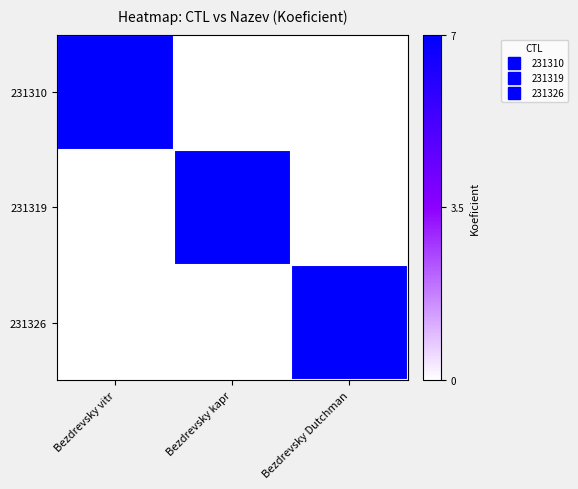

Reading left to right, list all the values displayed in this chart.

231310: Bezdrevsky vitr=7	Bezdrevsky kapr=0	Bezdrevsky Dutchman=0
231319: Bezdrevsky vitr=0	Bezdrevsky kapr=7	Bezdrevsky Dutchman=0
231326: Bezdrevsky vitr=0	Bezdrevsky kapr=0	Bezdrevsky Dutchman=7